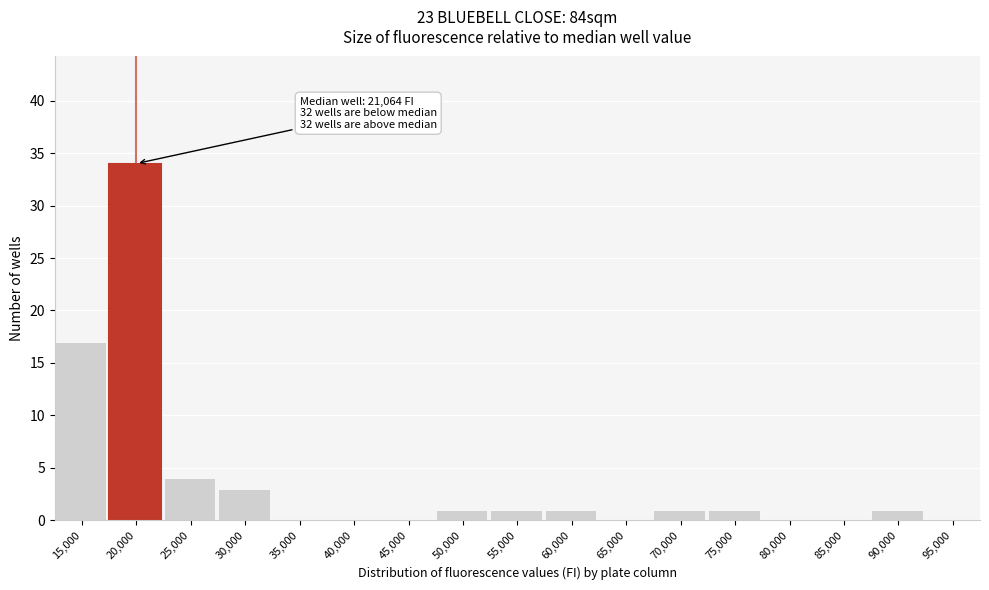

Reading right to left, extract all data points from this chart.

95,000=0	90,000=1	85,000=0	80,000=0	75,000=1	70,000=1	65,000=0	60,000=1	55,000=1	50,000=1	45,000=0	40,000=0	35,000=0	30,000=3	25,000=4	20,000=34	15,000=17